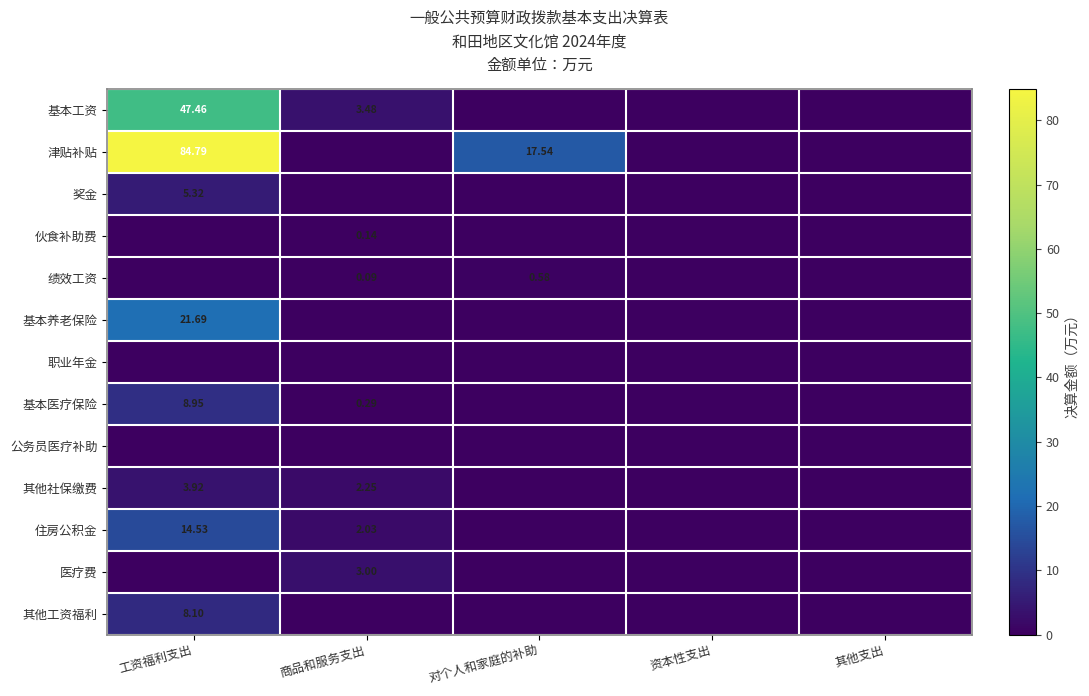

True or false: 其他社保缴费 has a value of 0.0 at 其他支出.

True